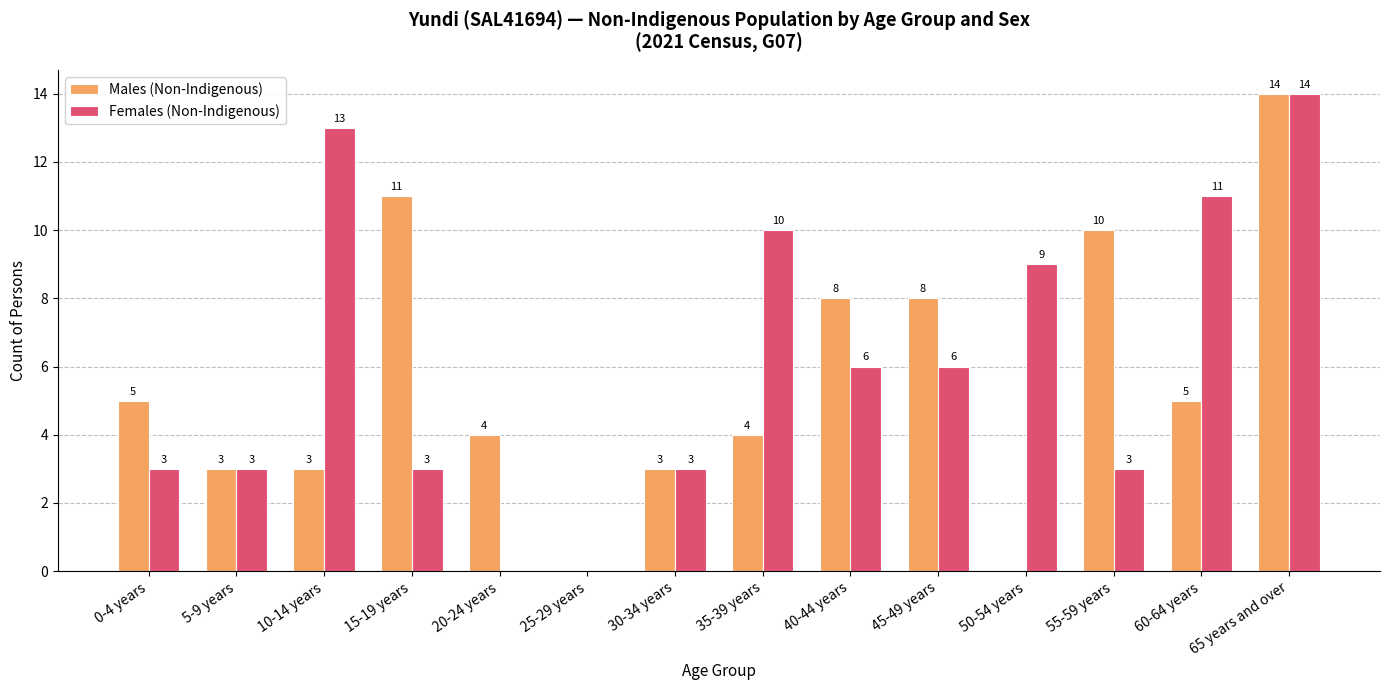

Count the number of data series in this chart.

2